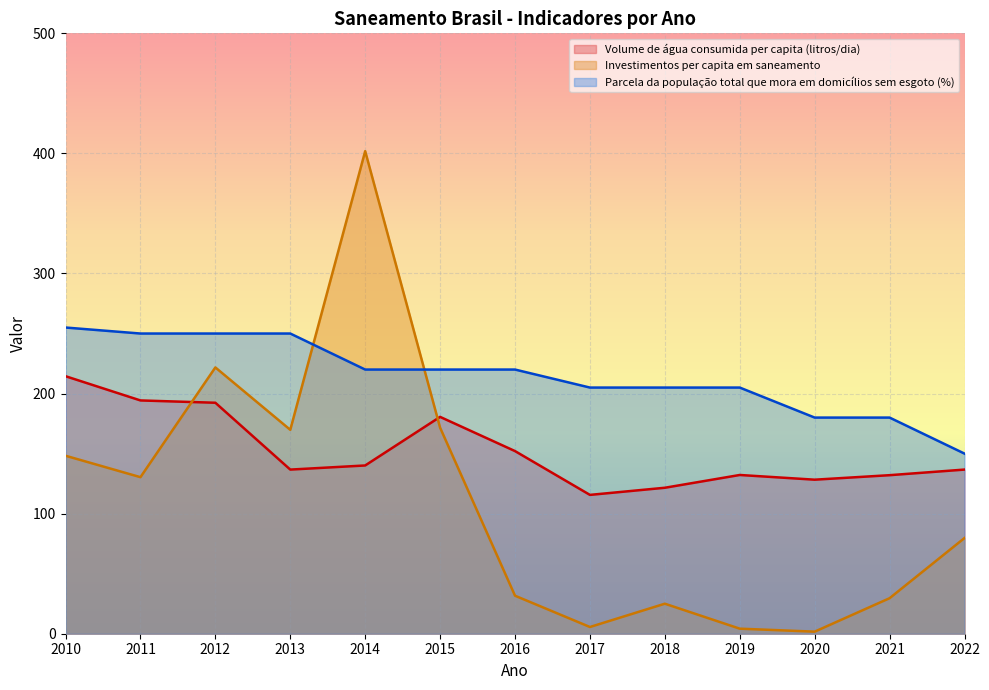

Count the number of data series in this chart.

3